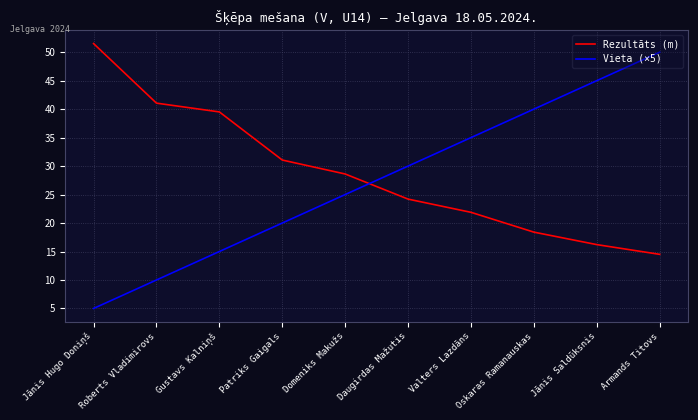

List the labels in order of Vieta (×5) value, largest first.

Armands Titovs, Jānis Saldūksnis, Oskaras Ramanauskas, Valters Lazdāns, Daugirdas Mažutis, Domeniks Makužs, Patriks Gaigals, Gustavs Kalniņš, Roberts Vladimirovs, Jānis Hugo Doniņš